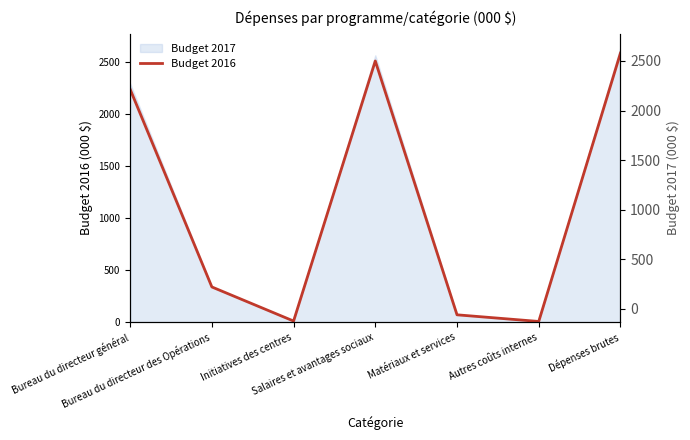

How many data points are less than 338?

3